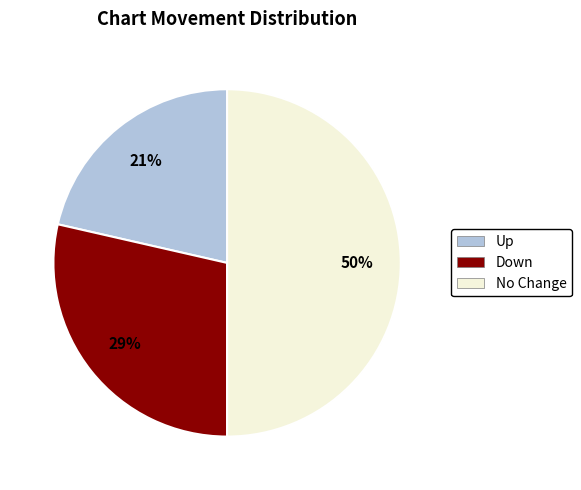

Rank the categories by value from lowest to highest.

Up, Down, No Change